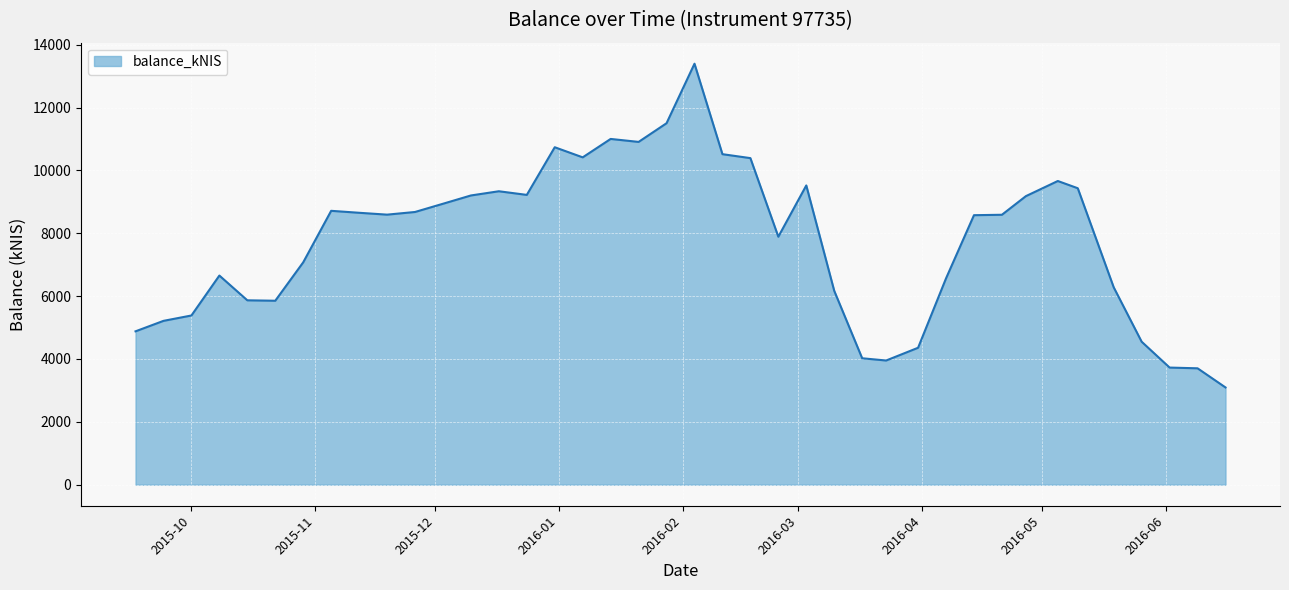

What is the smallest value displayed?

3094.7